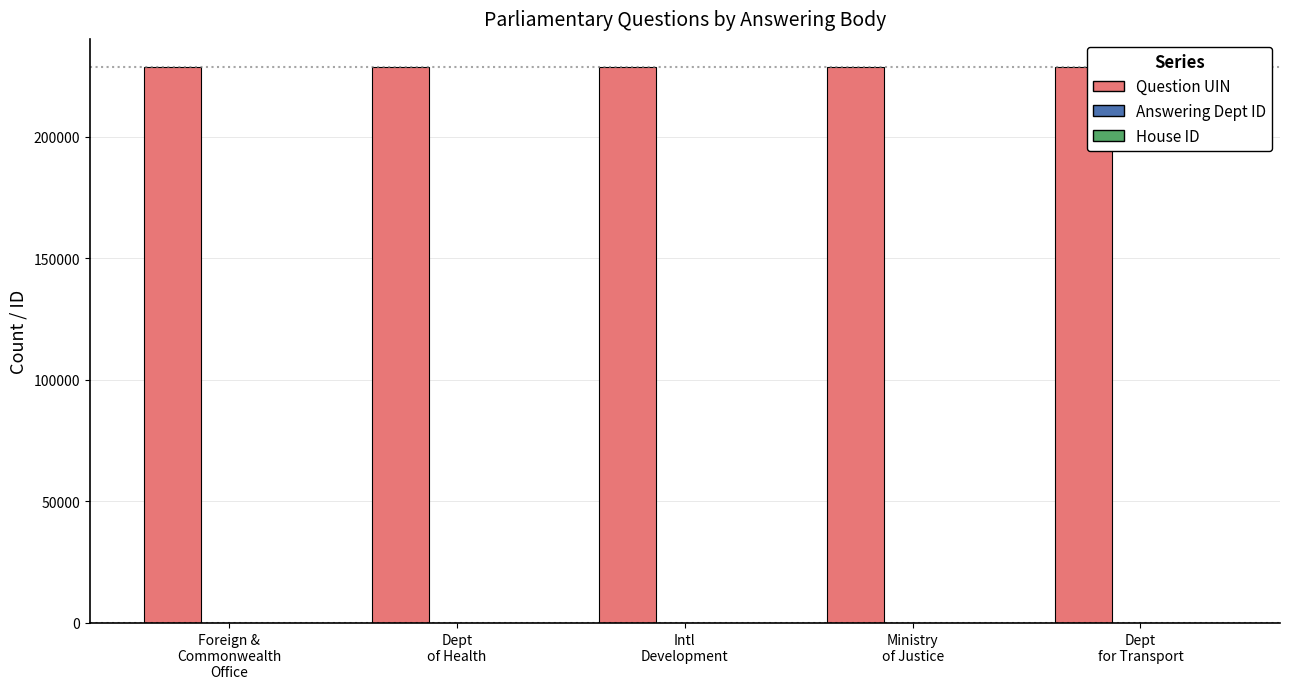

What is the maximum value for Question UIN?

228725